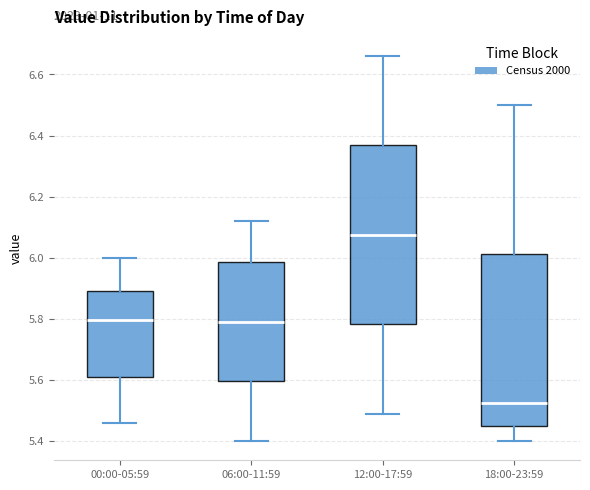

Reading left to right, transcribe this box plot: for each box, give where its median line is, the range the box spans, and where its two whiskers end, as read against the y-axis. The values are not printed on the chart, so give them approximately, as read against the axis.

00:00-05:59: median 5.80, box 5.62 to 5.90, whiskers 5.46 to 6.00
06:00-11:59: median 5.80, box 5.60 to 5.98, whiskers 5.40 to 6.12
12:00-17:59: median 6.08, box 5.78 to 6.36, whiskers 5.50 to 6.66
18:00-23:59: median 5.52, box 5.46 to 6.02, whiskers 5.40 to 6.50